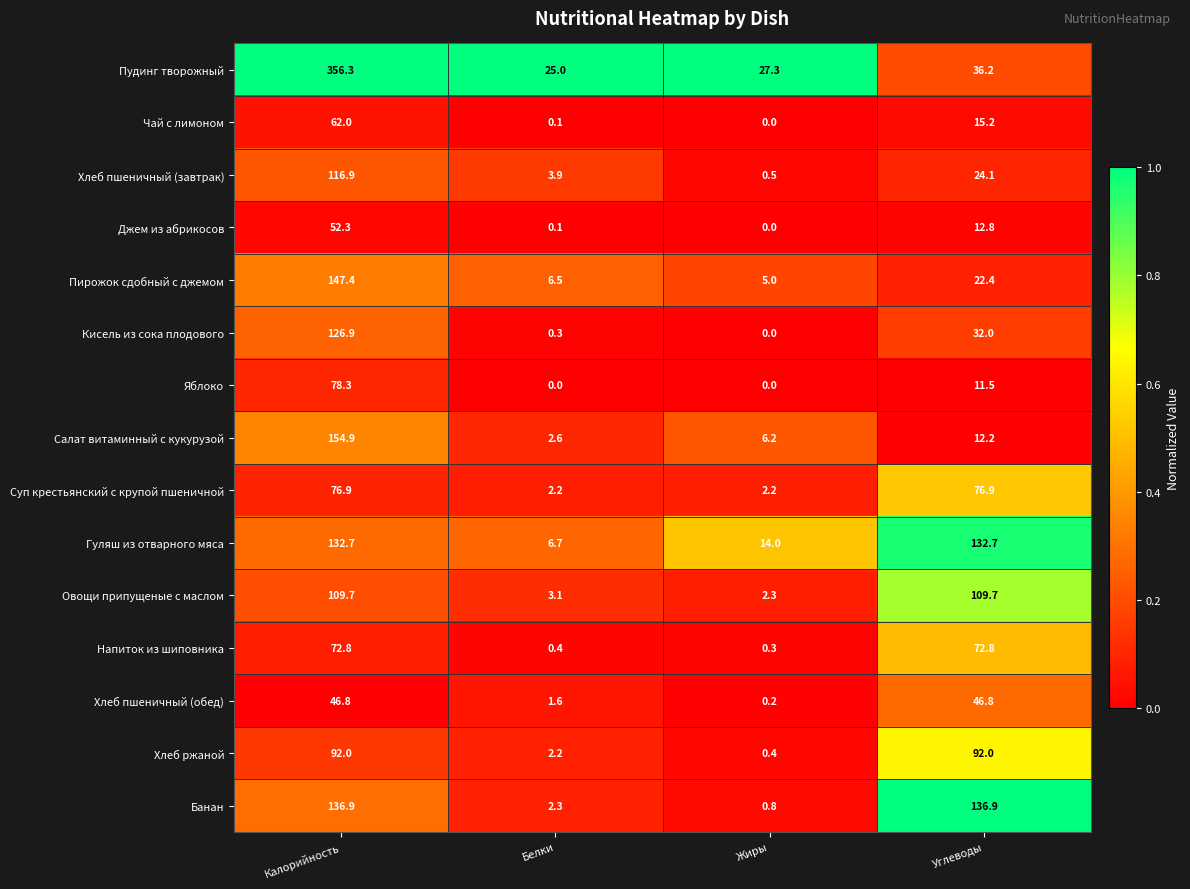

At which category does the chart reach its peak across all series?

Калорийность